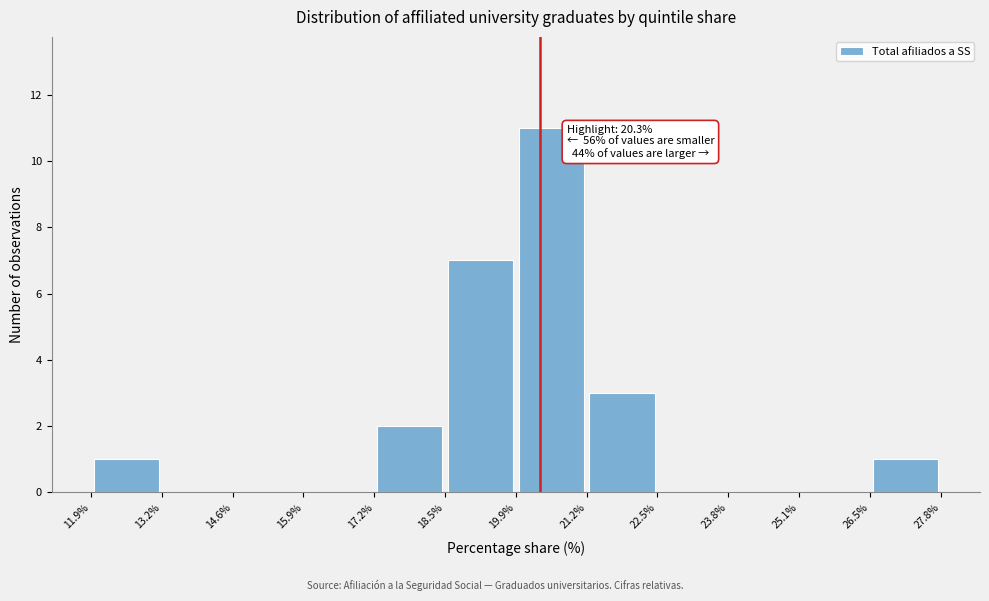

Which range on the x-axis has the tallest bar?

19.9% to 21.2%